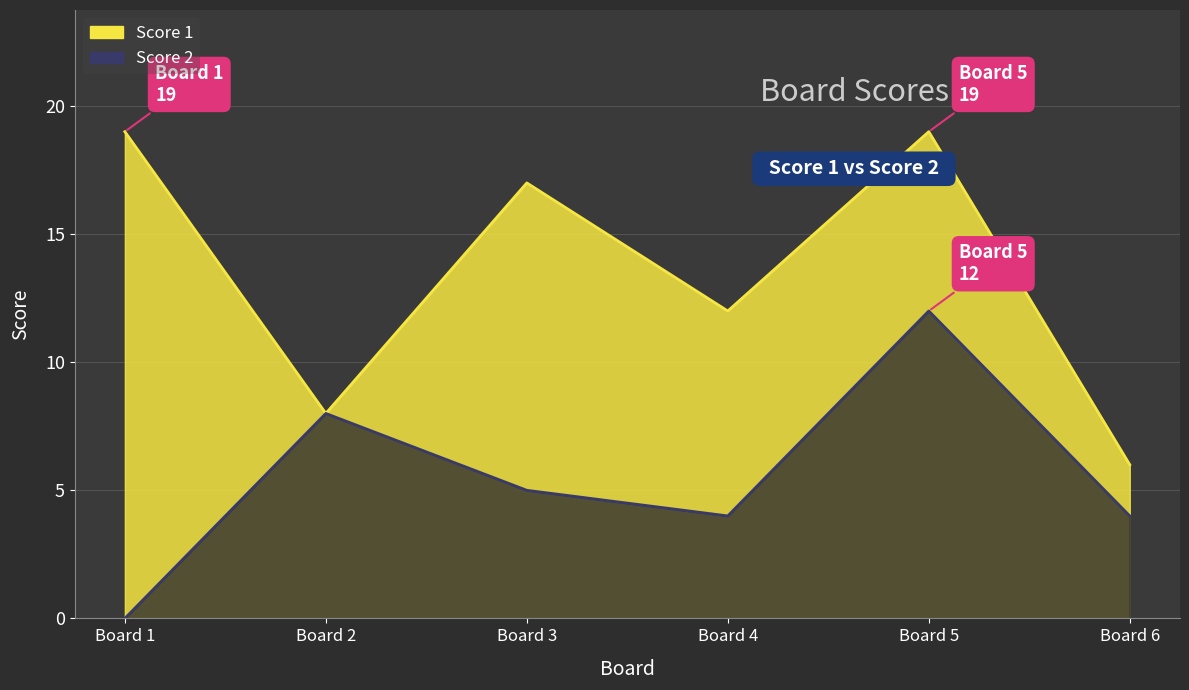

True or false: Score 2 and Score 1 cross at least once.

False